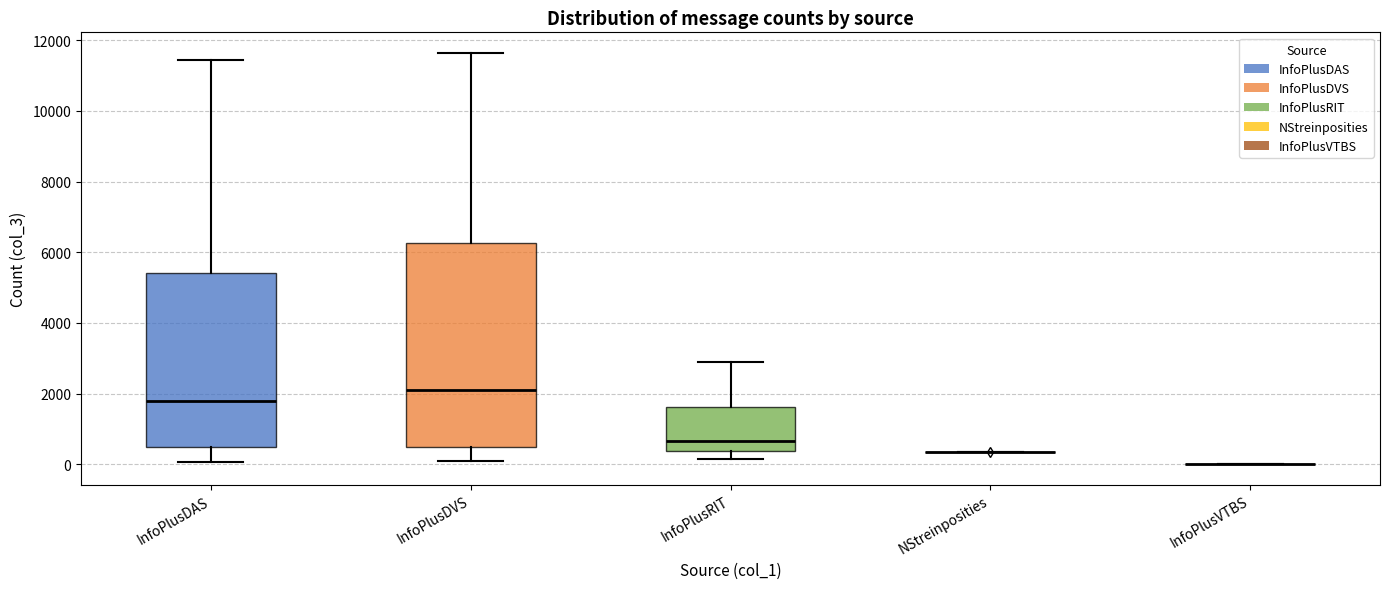

Reading left to right, read every box against the y-axis: the position of its median line, the range the box covers, and the ends of its whiskers. The values are not printed on the chart, so give them approximately, as read against the axis.

InfoPlusDAS: median 1800, box 400 to 5400, whiskers 0 to 11400
InfoPlusDVS: median 2000, box 400 to 6200, whiskers 0 to 11600
InfoPlusRIT: median 600, box 400 to 1600, whiskers 200 to 2800
NStreinposities: box collapsed to a line at 400, whiskers 400 to 400
InfoPlusVTBS: box collapsed to a line at 0, whiskers 0 to 0